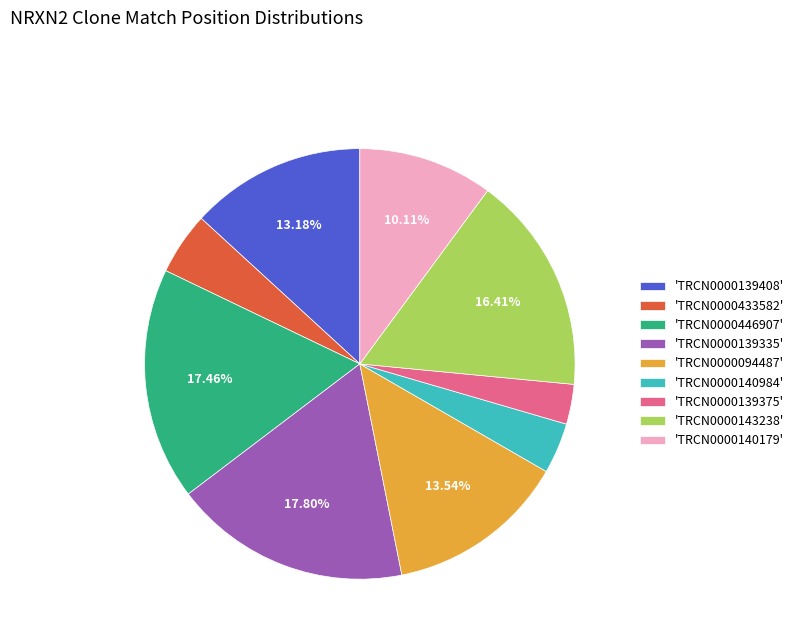

Between 'TRCN0000446907' and 'TRCN0000094487', which is larger?

'TRCN0000446907'